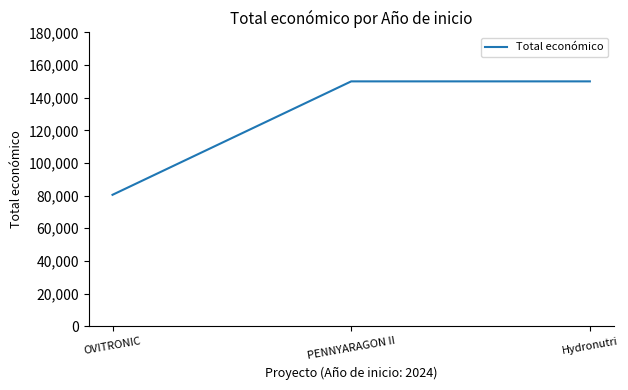

What is the change in value from OVITRONIC to Hydronutri?

+69502